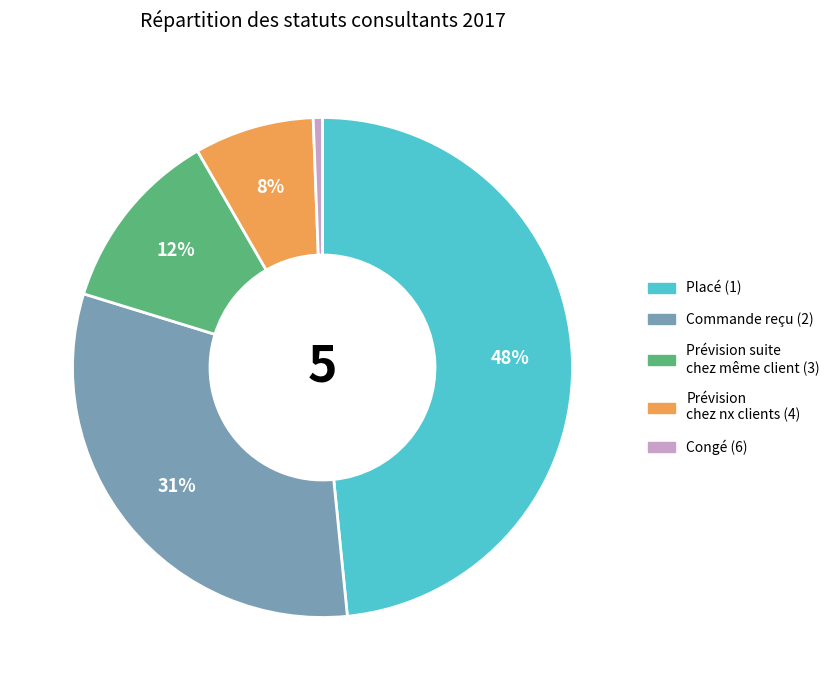

Does any single category account for the majority?

No